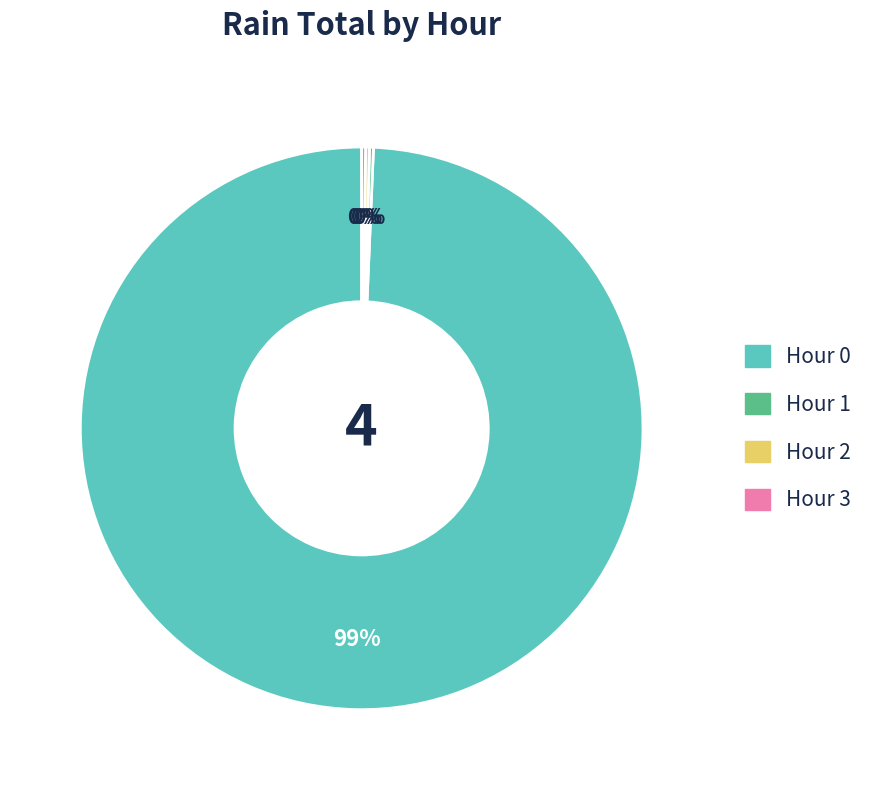

What is the largest slice in the pie chart?

Hour 0